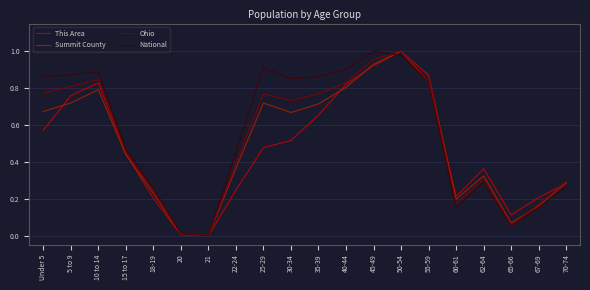

At which category is the sum across all series the highest?

50-54